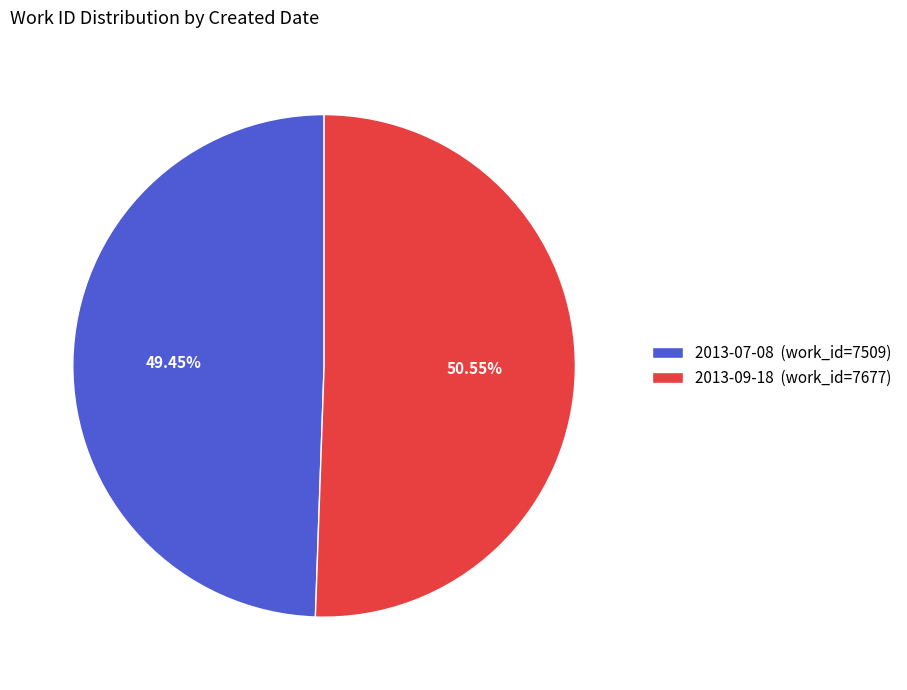

Which category accounts for the majority?

2013-09-18